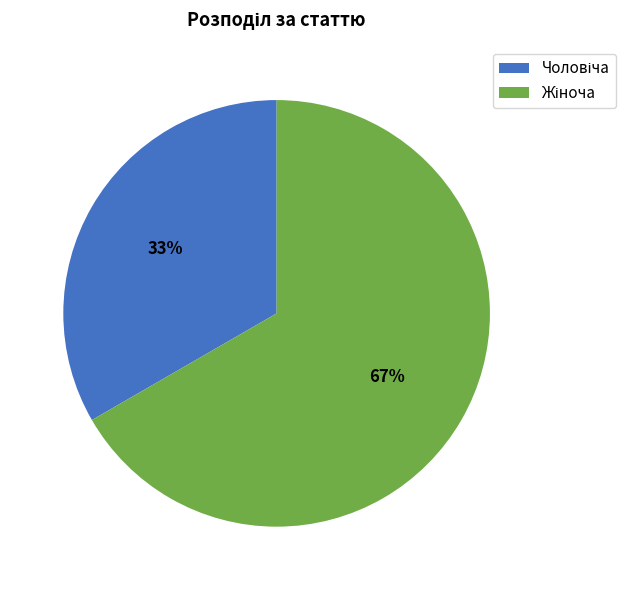

How many slices are in this pie chart?

2